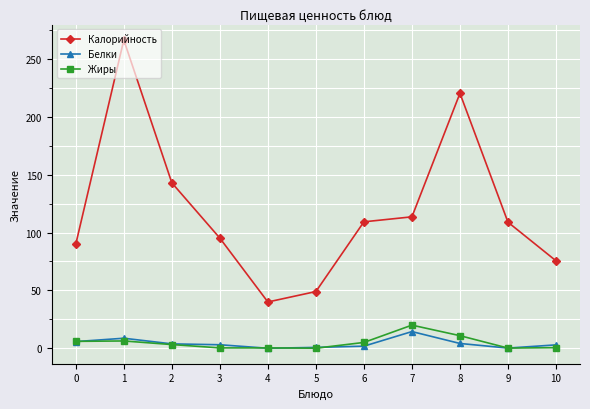

How many data points in Жиры are above 3?

6